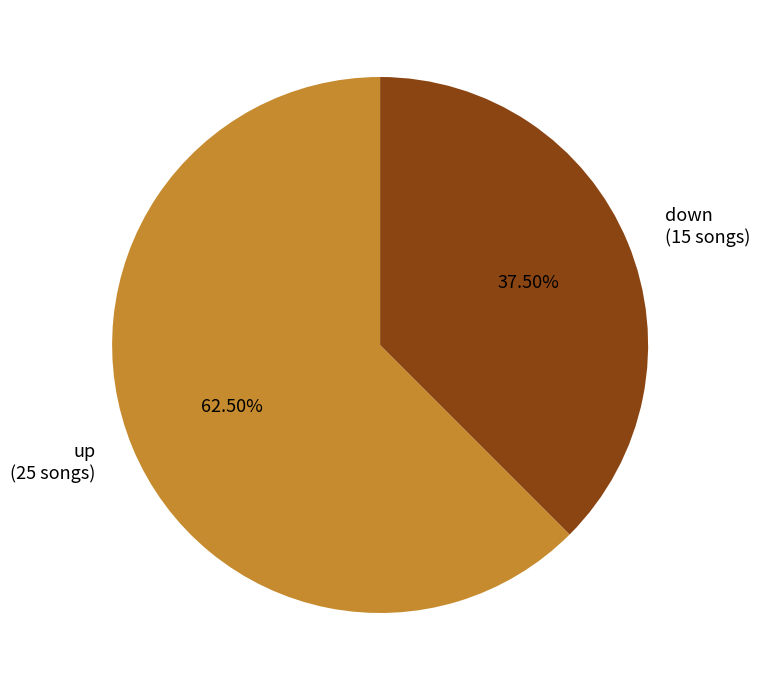

What is the smallest slice in the pie chart?

down